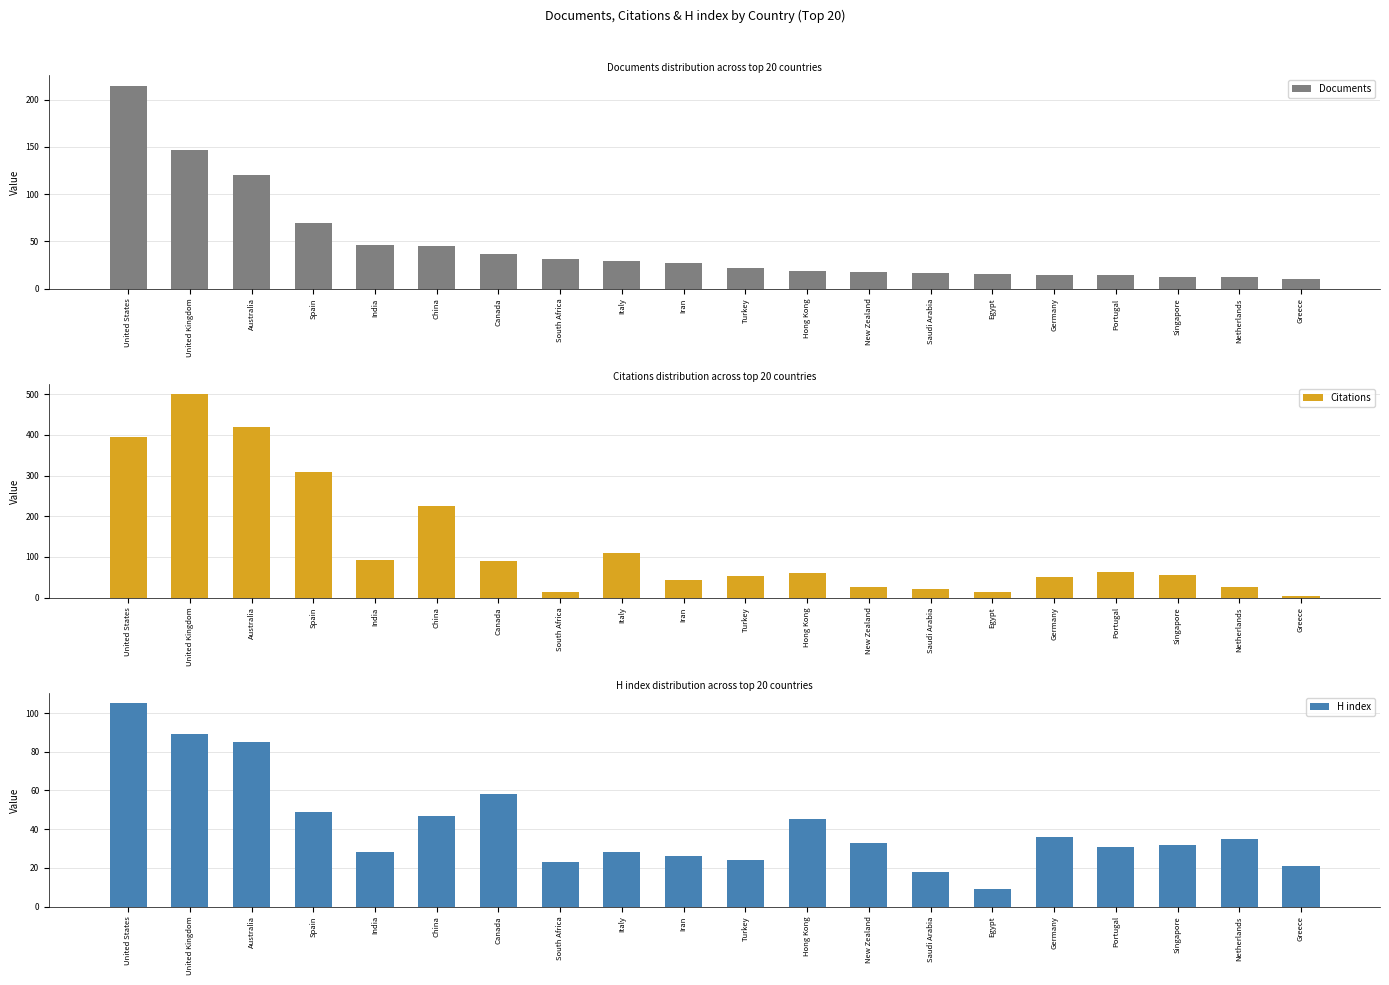

Between Italy and South Africa, which is larger?

South Africa